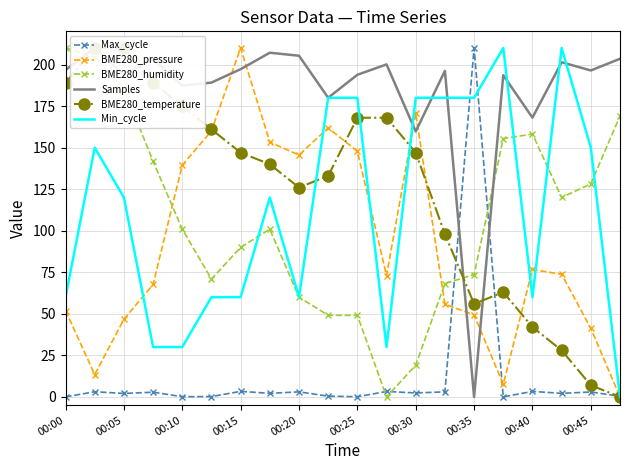

How many intersections are there between BME280_humidity and Max_cycle?

4